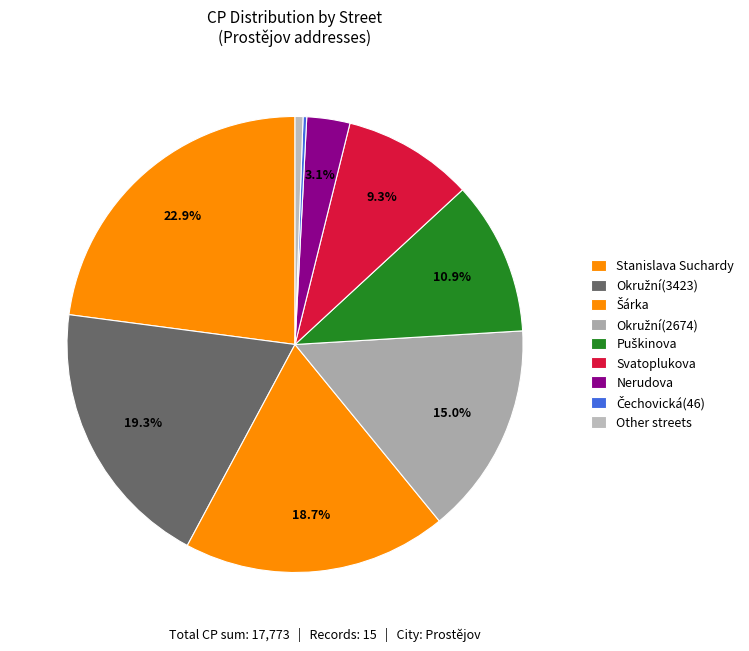

To the nearest percent, what is the difference between the largest and smallest slice percentages?

23%